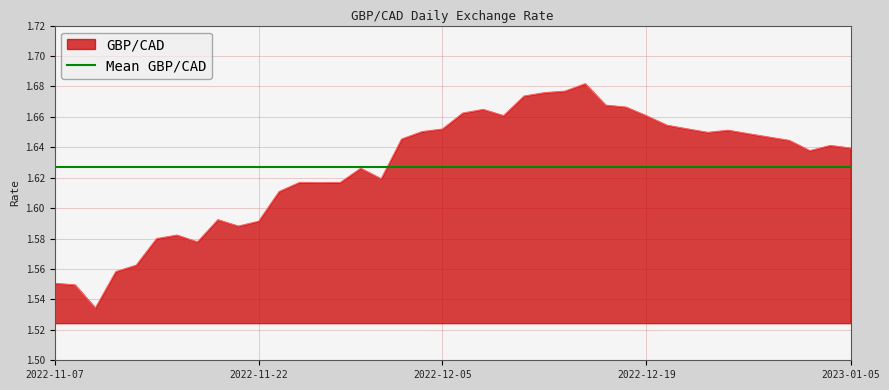

Between 2022-11-16 and 2022-11-29, which is larger?

2022-11-29